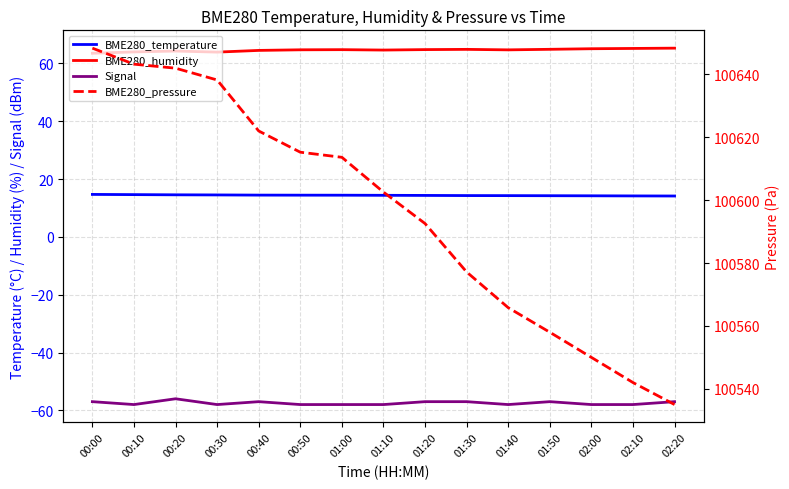

Which series changed the most between 00:40 and 01:50?

BME280_pressure